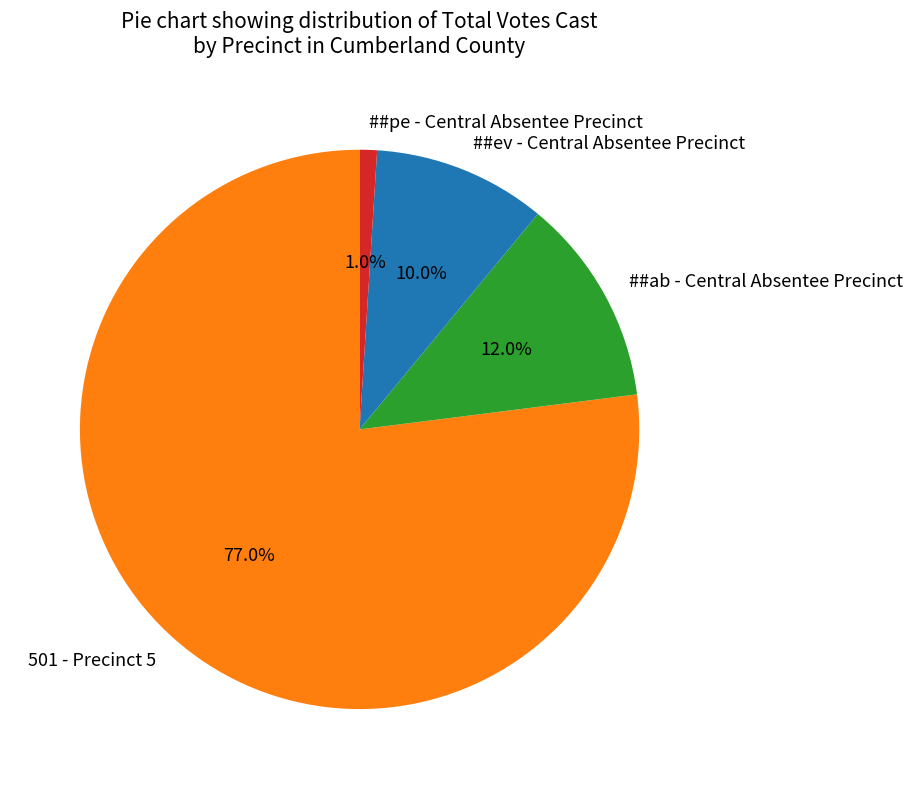

What percentage is NOT represented by ##pe - Central Absentee Precinct?

99.0%